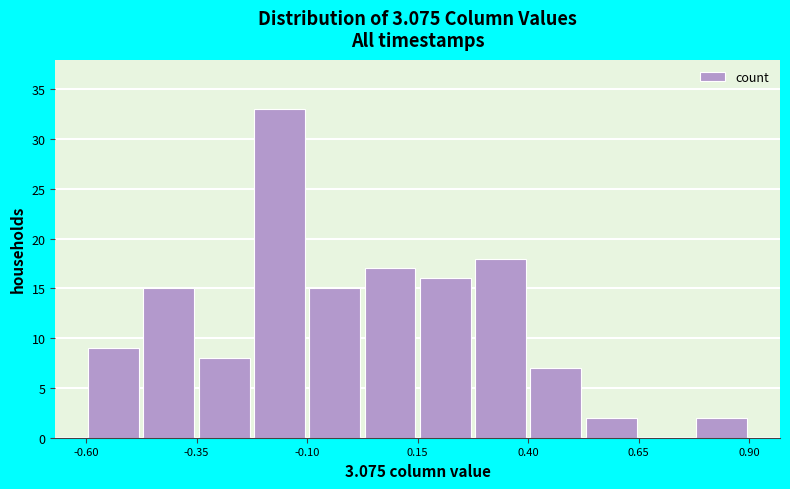

Around what value on the x-axis is the tallest bar? Give the approximate position of its centre, as read against the axis.

-0.15